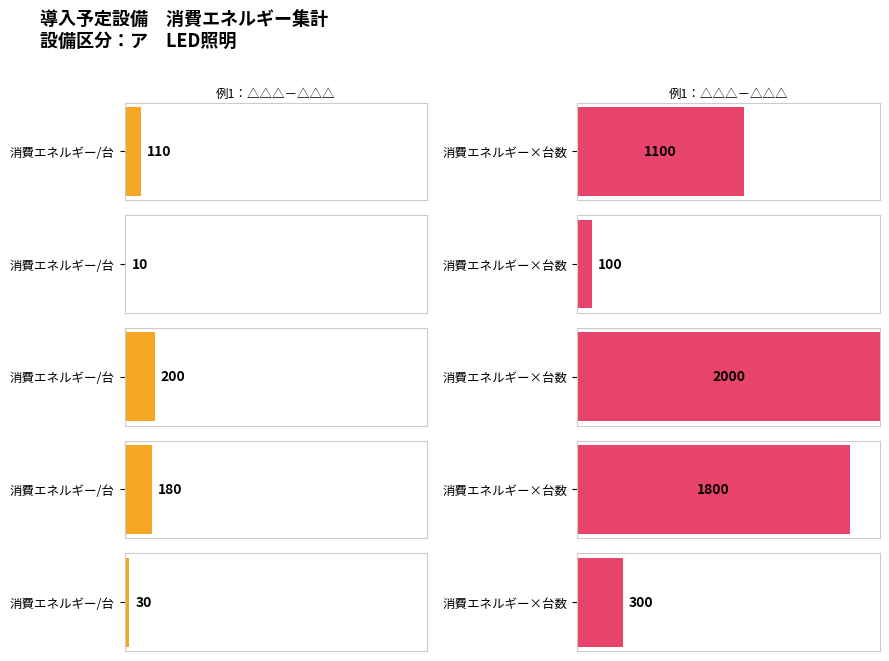

What is the maximum value shown in the chart?

2000